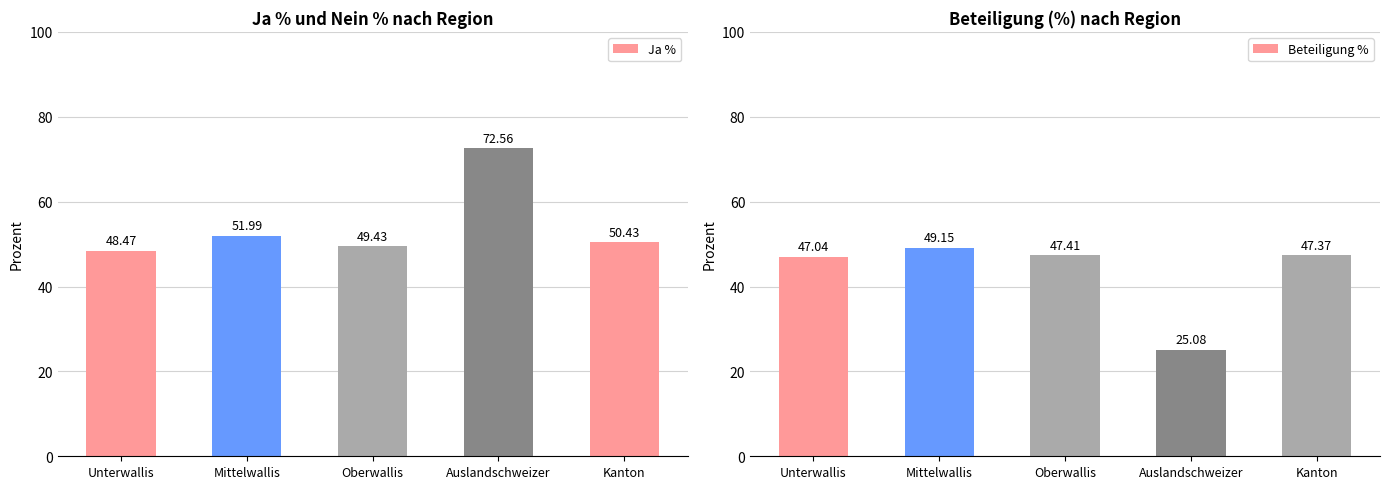

What is the value of the Ja % bar at the 3rd from the left?

49.4